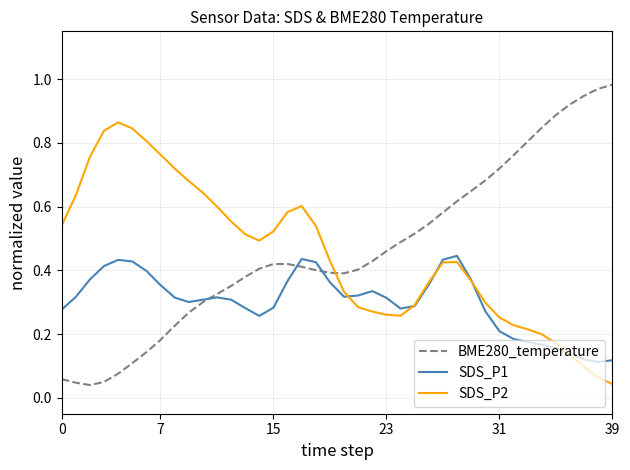

Which series has the largest total across all categories?

BME280_temperature